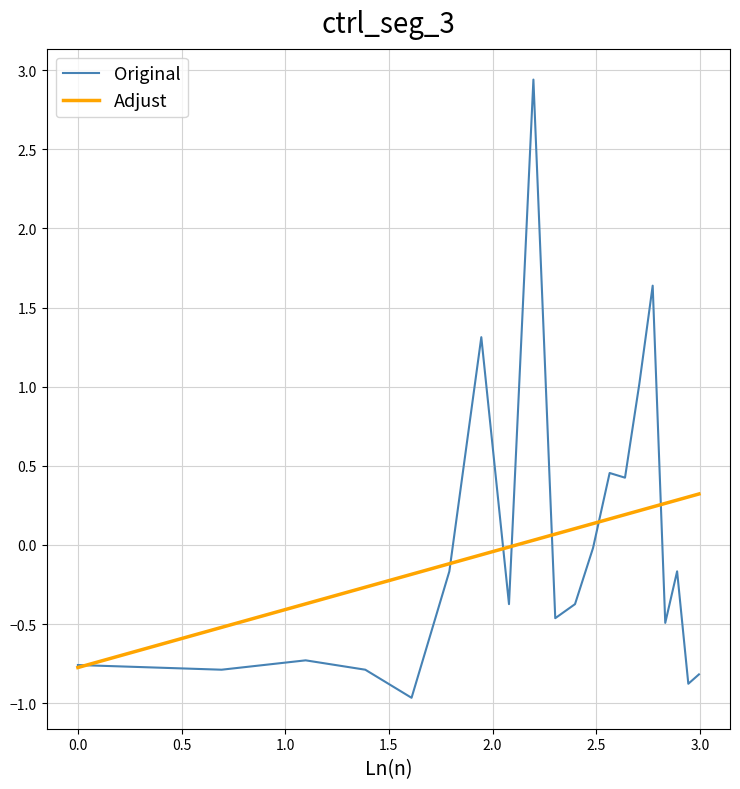

Rank the series by their maximum value, from highest to lowest.

Original, Adjust